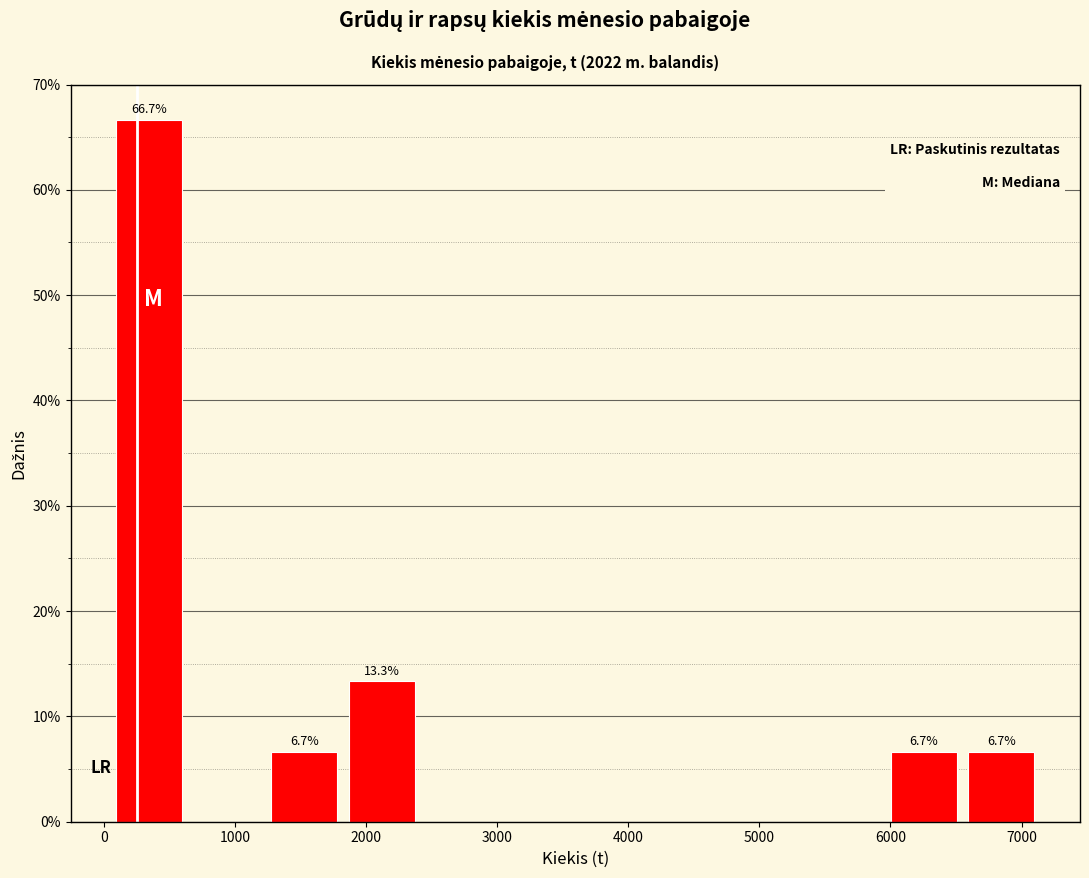

Which range on the x-axis has the tallest bar?

100 to 700